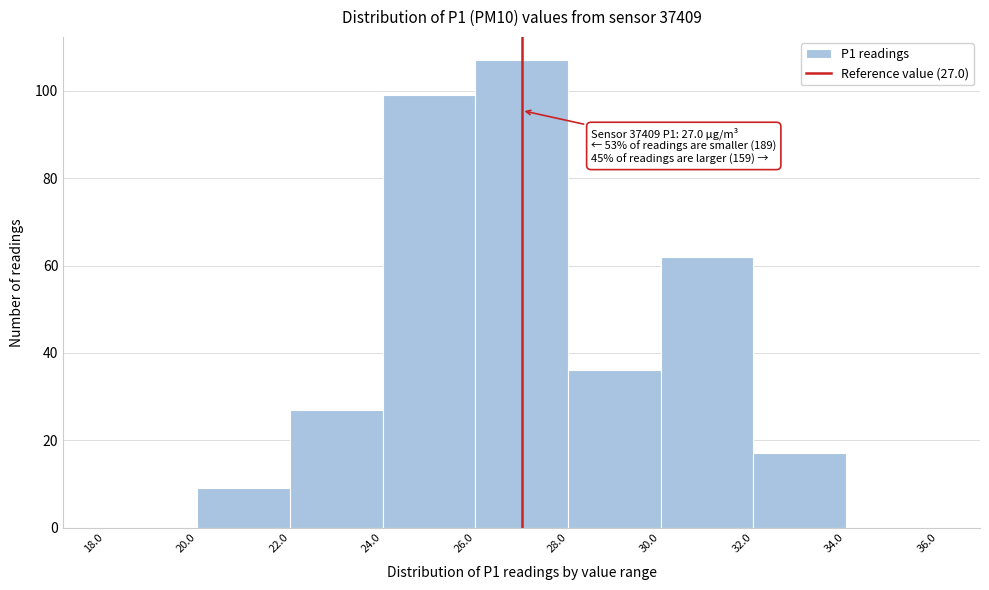

Which range on the x-axis has the tallest bar?

26.0 to 28.0